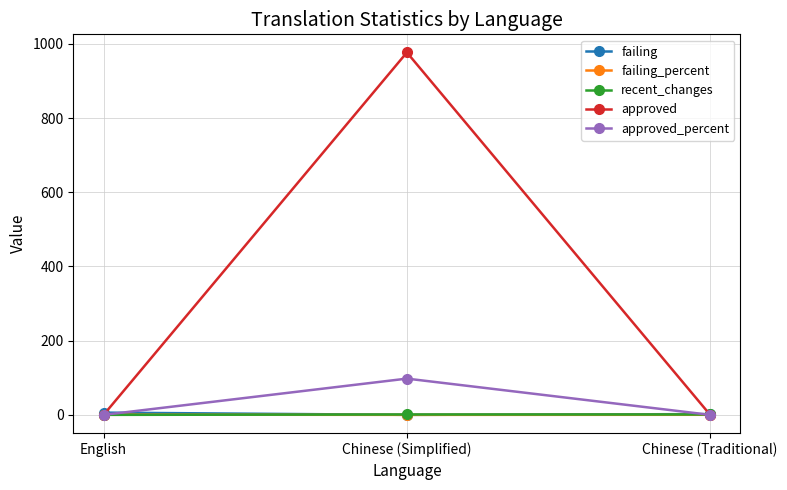

How many failing_percent values are between 0 and 1?

3